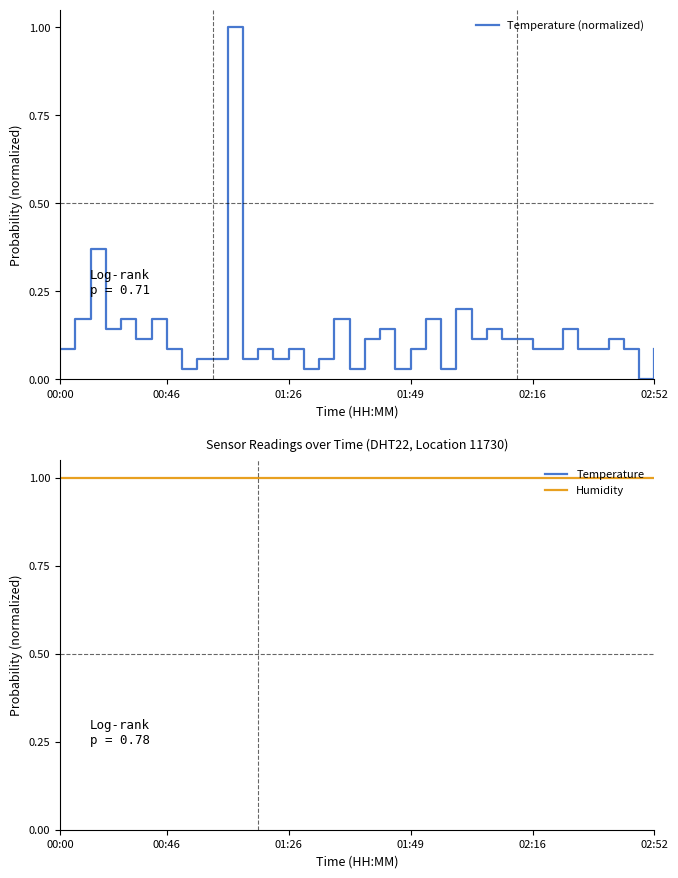

Which category has the highest value in the Temperature (normalized) series?

11